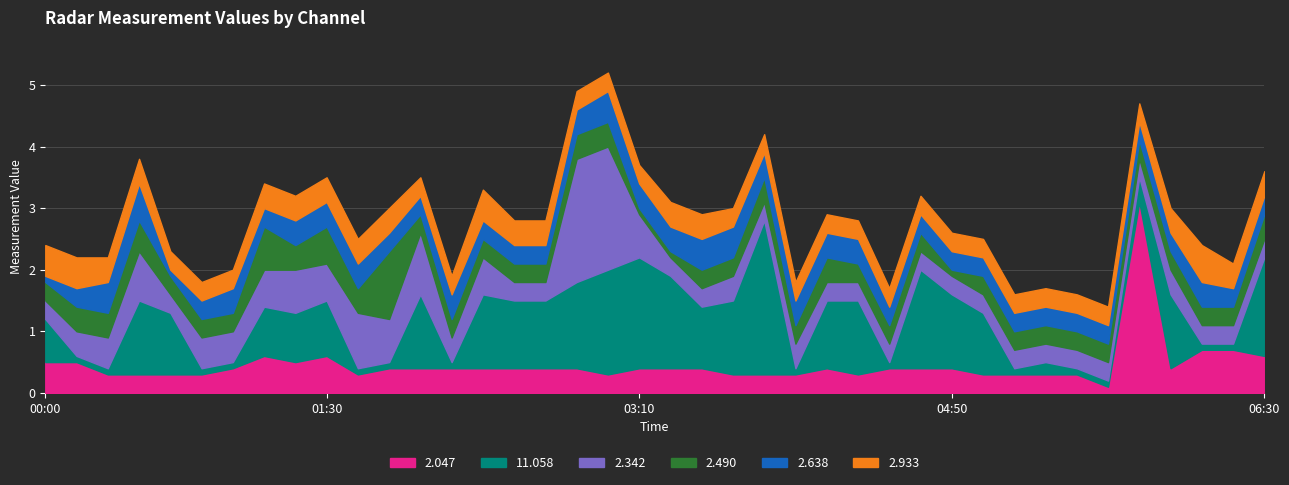

At which label is 2.490 closest to 0?

2008/09/18 03:10